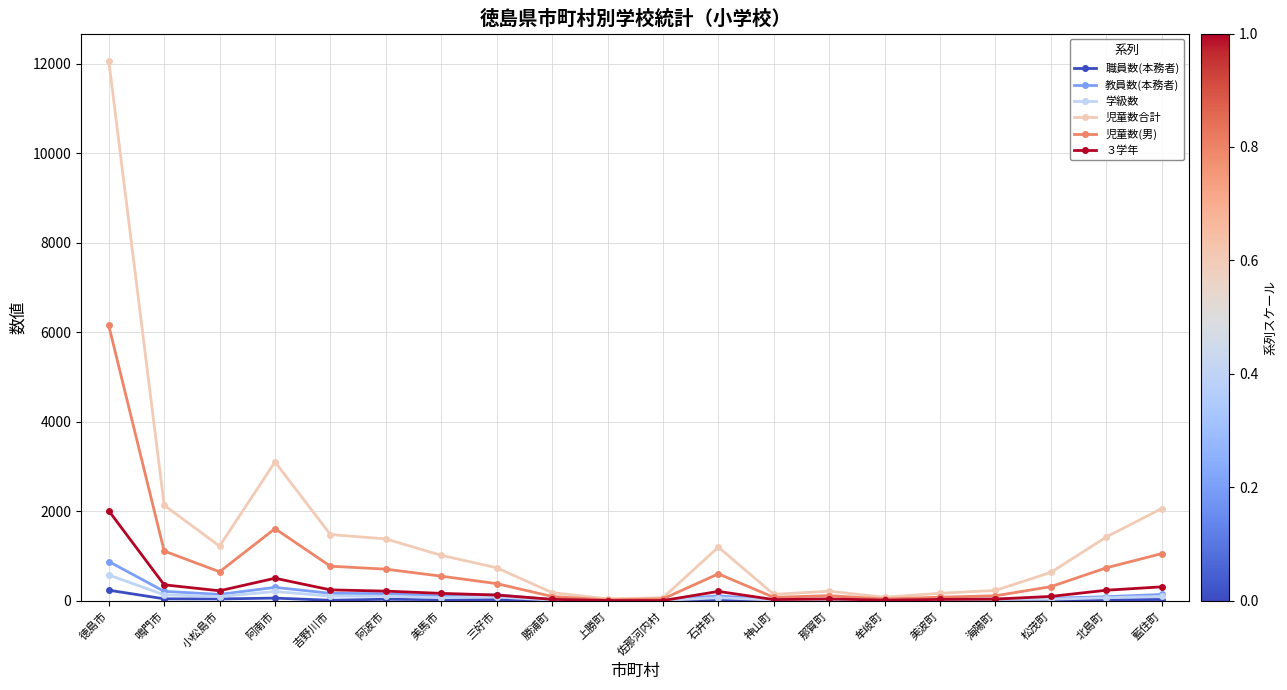

What is the difference between the maximum and minimum values in the 教員数(本務者) series?

868